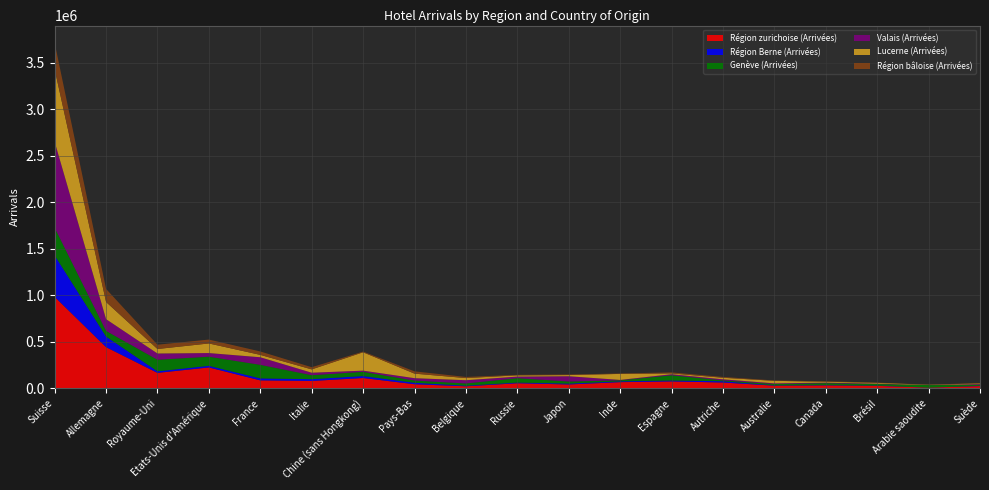

Reading right to left, transcribe all the data shown in this chart.

Région zurichoise (Arrivées): 24610	8567	27111	32388	29075	63226	74966	67137	42170	55108	22399	44797	111748	79791	86301	225315	166792	443765	984432
Région Berne (Arrivées): 3201	615	3417	3049	3407	13604	9519	8420	9248	7655	6493	15883	20940	19332	21308	17314	16818	113807	445702
Genève (Arrivées): 11086	26196	16367	20316	14090	9266	56590	10867	22475	47284	24002	23666	45368	42698	145813	98231	124556	60892	297456
Valais (Arrivées): 7233	853	3777	6129	7359	11447	11289	4597	56719	16744	34911	25452	12832	26672	81370	39075	66964	126117	924541
Lucerne (Arrivées): 7518	2724	8566	9606	27308	16814	8685	64800	12608	13399	23188	48843	197437	35732	25576	103275	48439	184758	780261
Région bâloise (Arrivées): 4127	794	3032	4782	3865	8858	10801	4487	5801	5122	12058	24592	7483	23542	36785	41859	46242	140528	284092